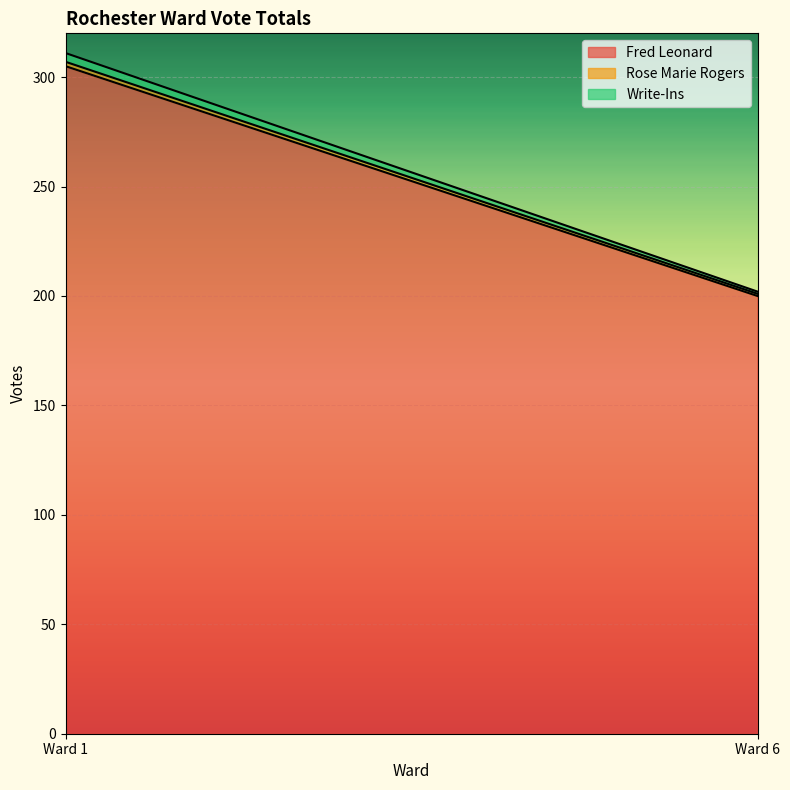

Reading left to right, transcribe all the data shown in this chart.

Fred Leonard: 305	200
Rose Marie Rogers: 2	1
Write-Ins: 4	1